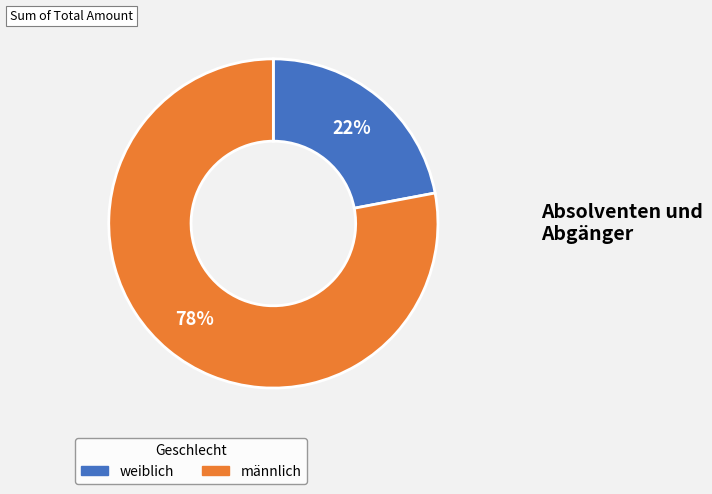

To the nearest percent, what is the difference between the largest and smallest slice percentages?

56%